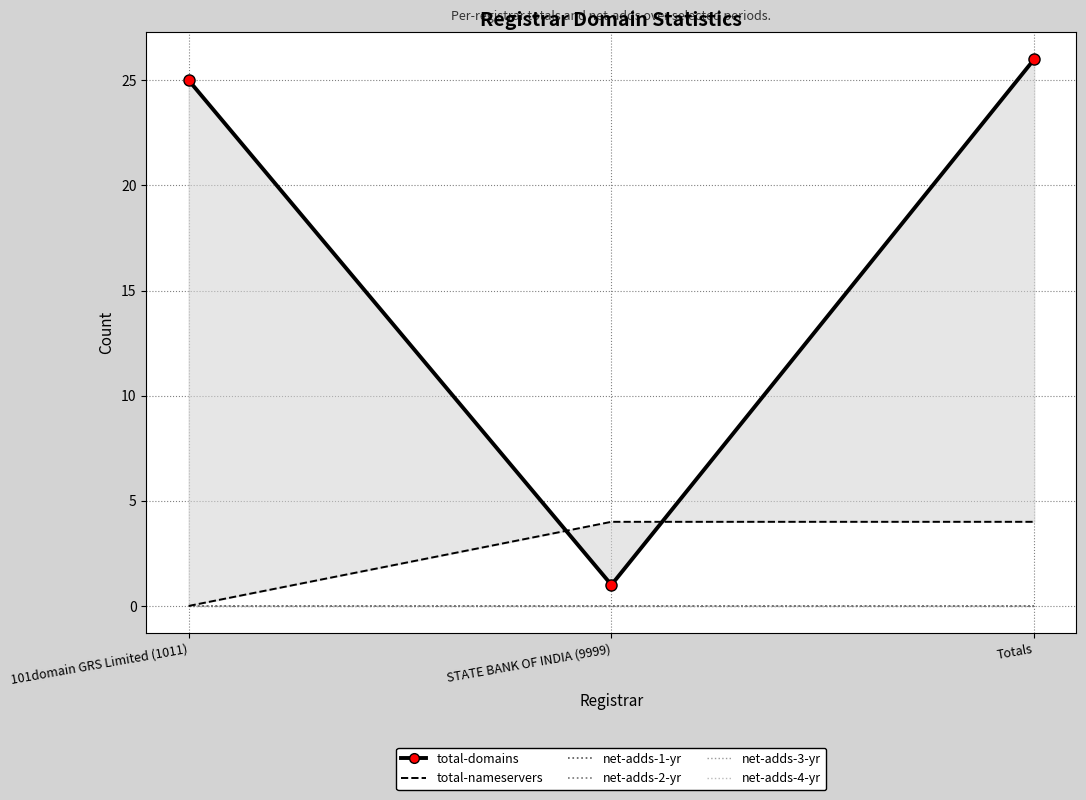

What is the total value across all series at 101domain GRS Limited (1011)?

25